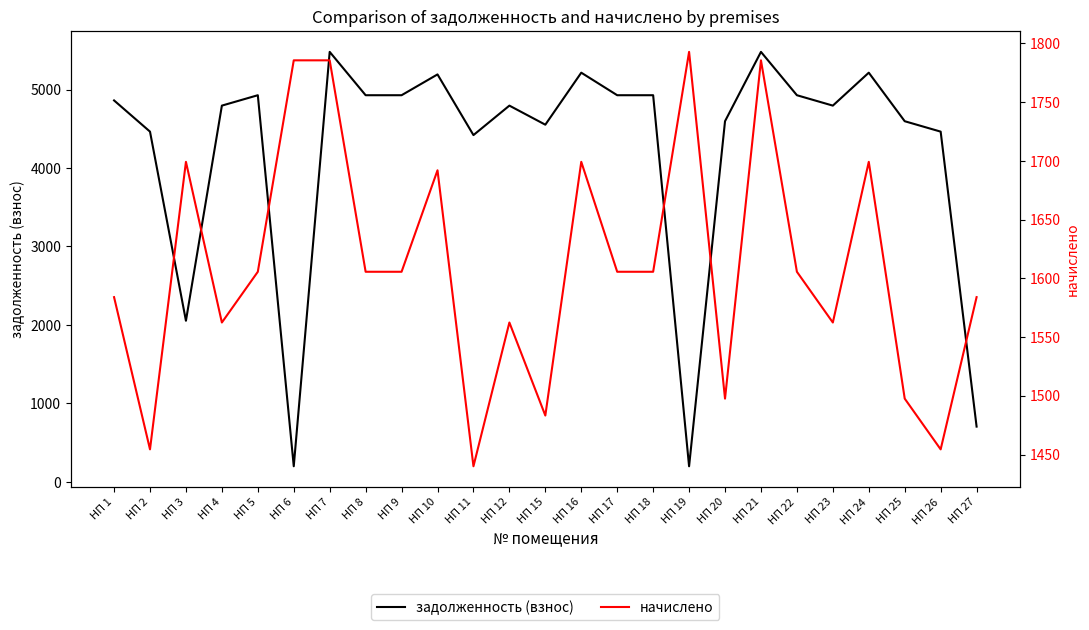

Which series has the largest total across all categories?

задолженность (взнос)